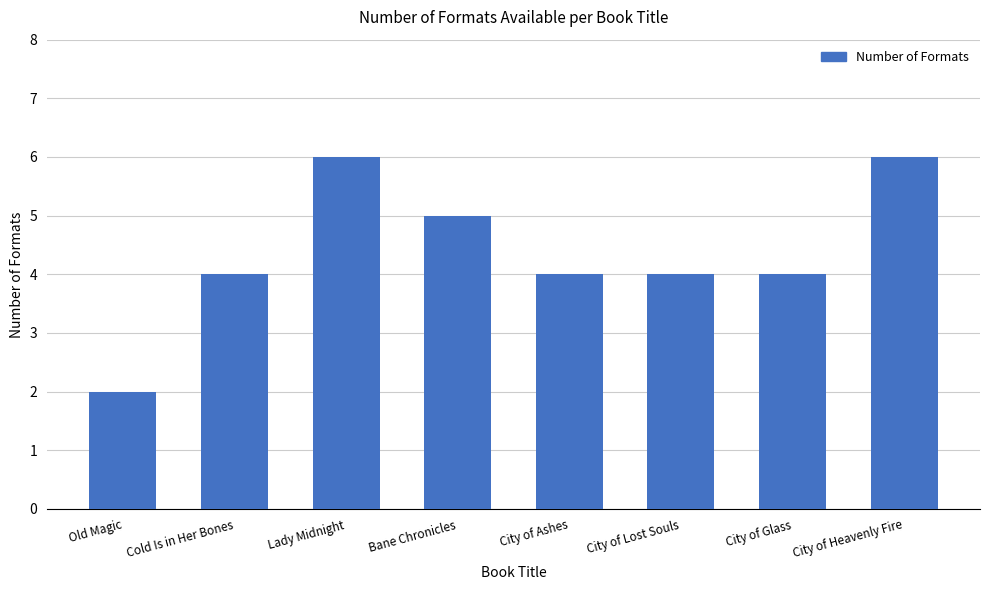

What is the approximate value at Bane Chronicles?

5